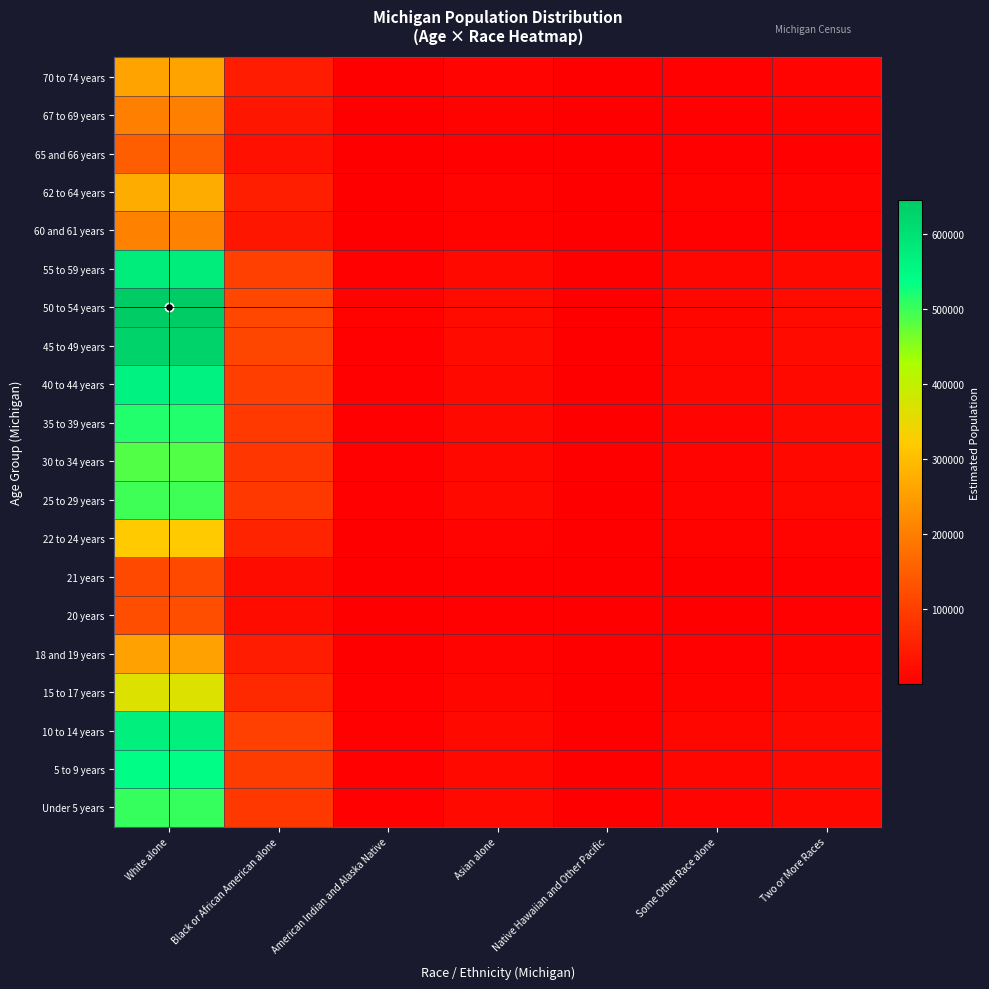

Which has a higher value, White alone or Black or African American alone?

White alone